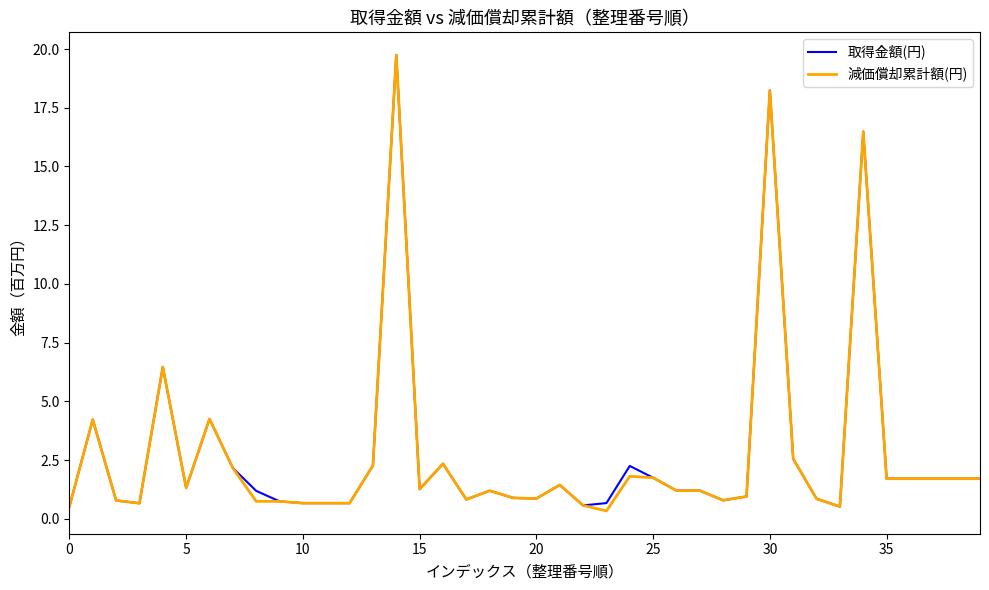

What is the maximum value for 取得金額(円)?

19.7